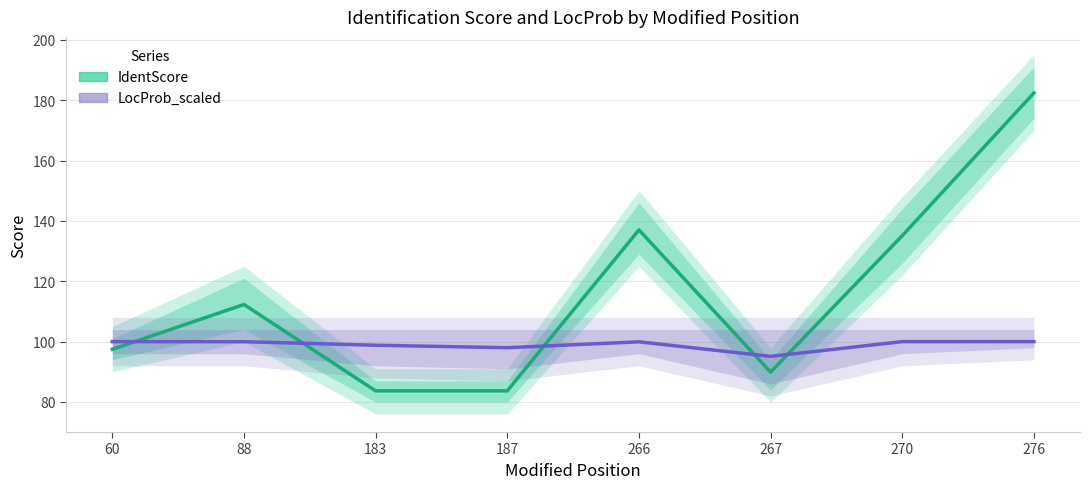

Does the chart have visible grid lines?

Yes